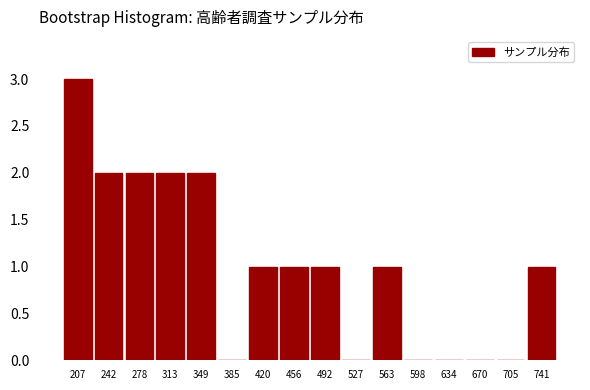

Reading left to right, extract all data points from this chart.

207=3	242=2	278=2	313=2	349=2	385=0	420=1	456=1	492=1	527=0	563=1	598=0	634=0	670=0	705=0	741=1